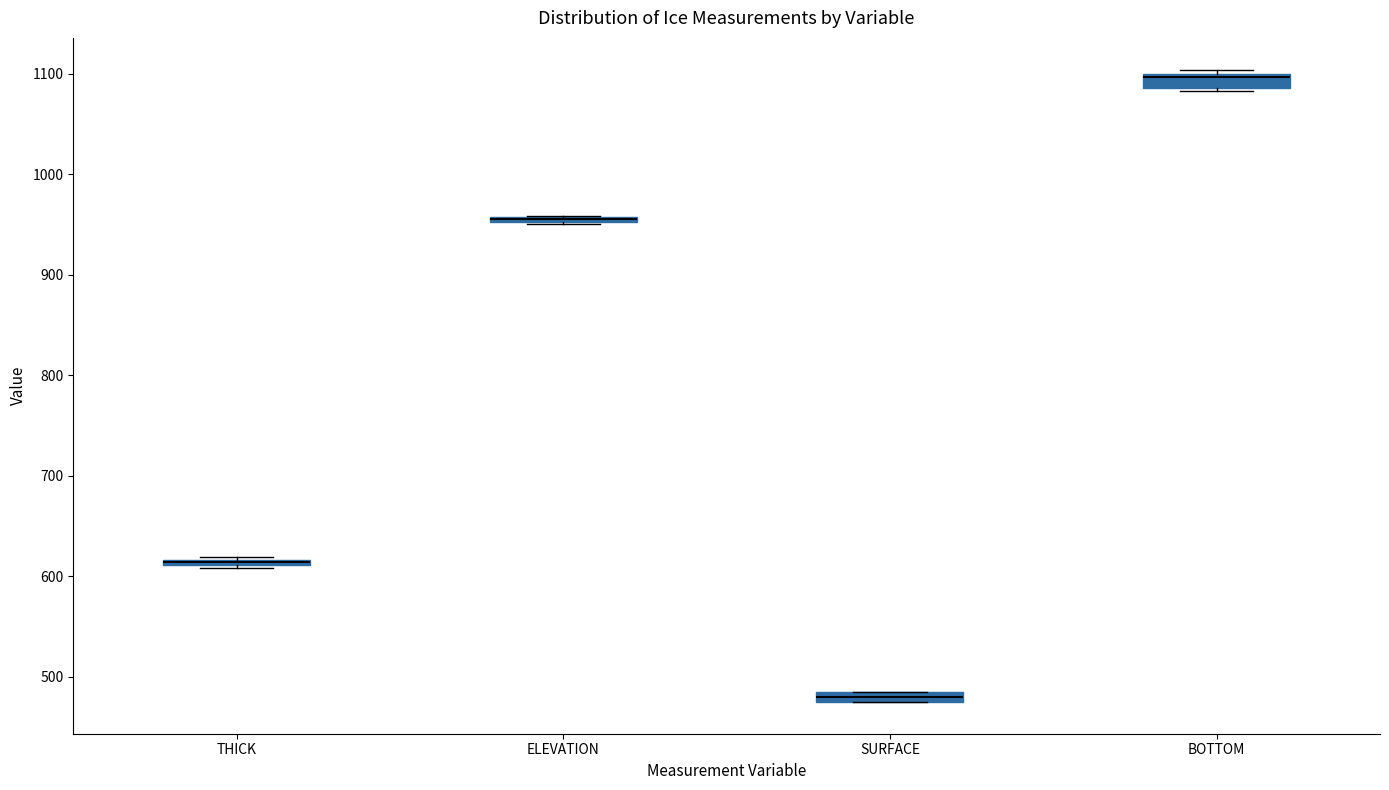

Where is the lower edge of the box for SURFACE on the y-axis? The values are not printed on the chart, so give them approximately, as read against the axis.

470